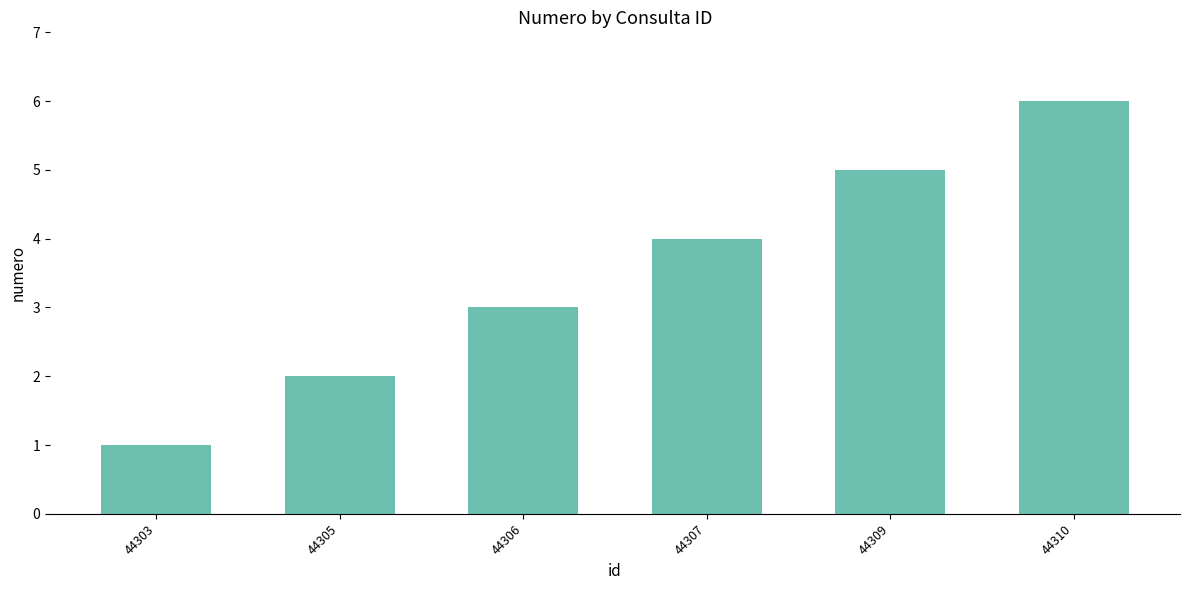

Is it true that the value at 44303 is 1?

True